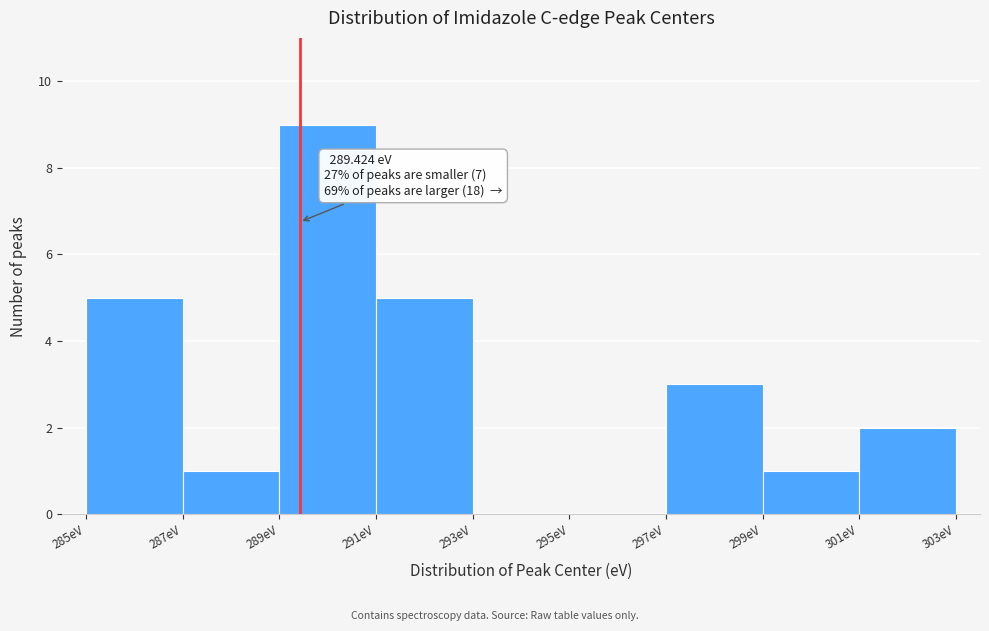

Over which range of the x-axis is the bar tallest?

289 to 291